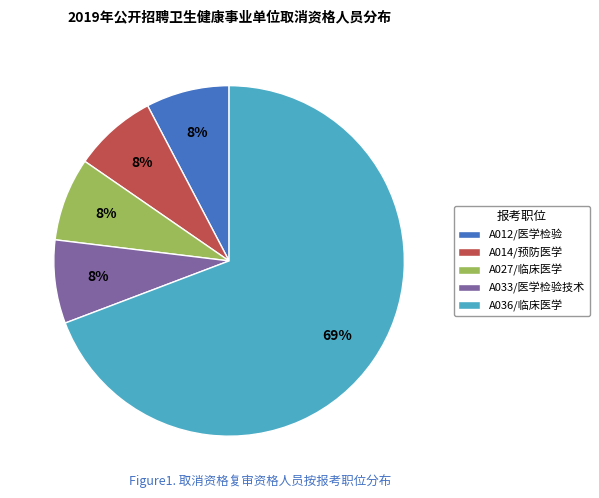

True or false: A014/预防医学 accounts for 19% of the total.

False